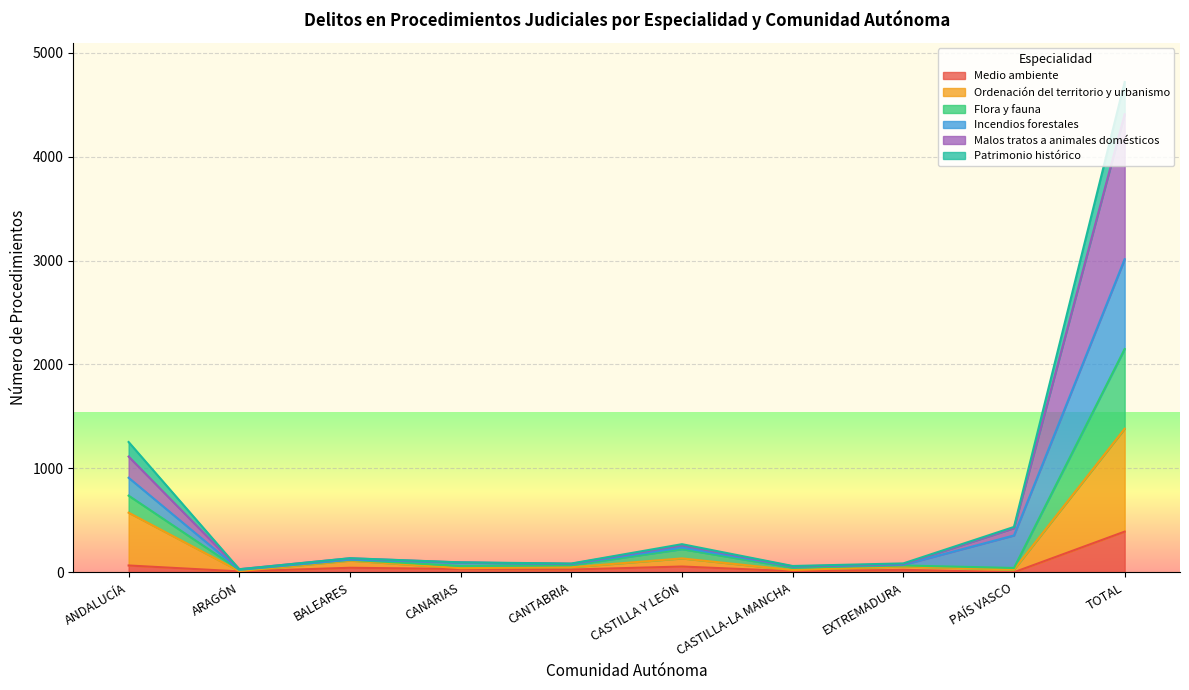

What is the approximate value of Medio ambiente at EXTREMADURA?

24